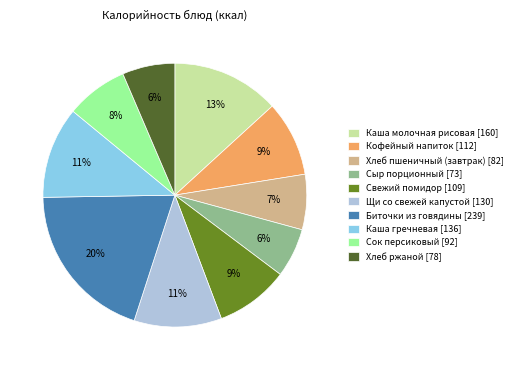

Between Щи со свежей капустой and Биточки из говядины, which is larger?

Биточки из говядины